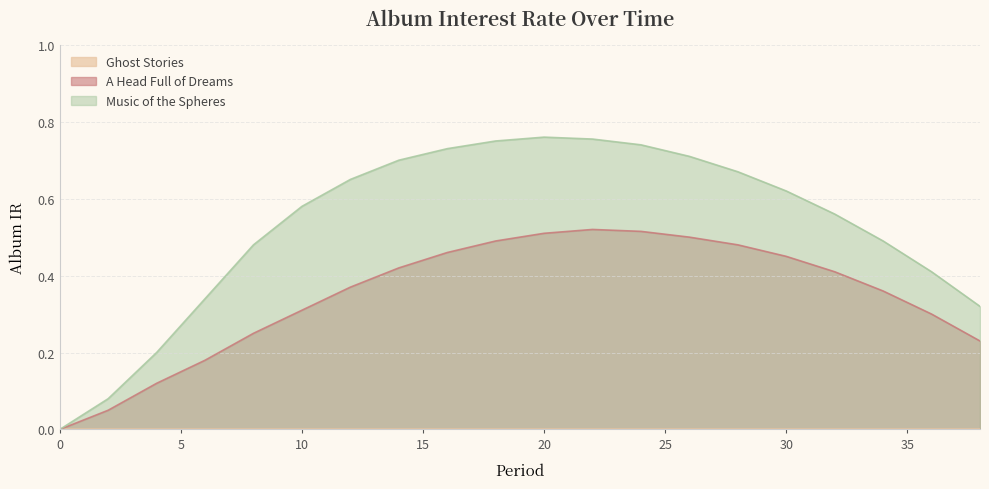

In Music of the Spheres, how many points are higher than both neighbors (excluding endpoints)?

1